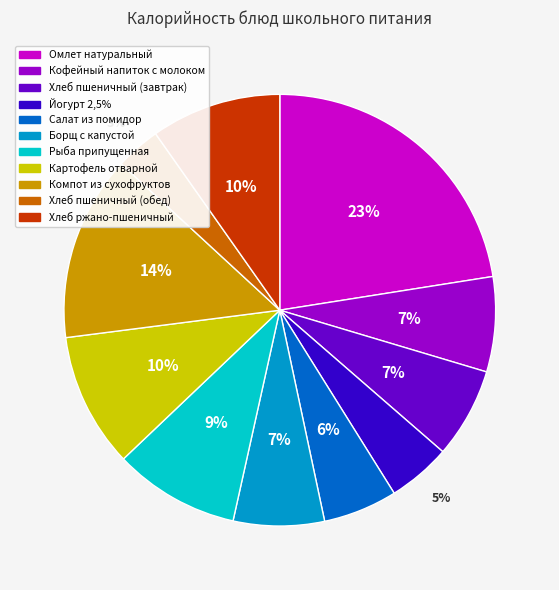

To the nearest percent, what is the average slice percentage?

9%